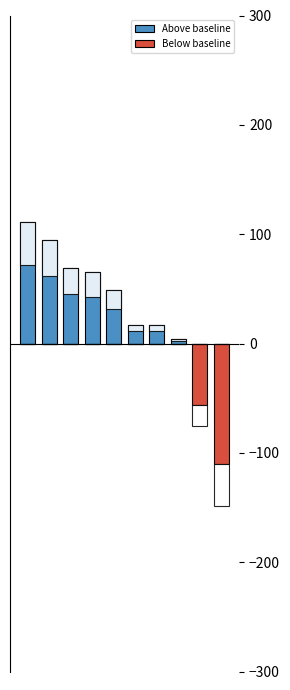

Rank the series by their average value, from highest to lowest.

Above baseline, Below baseline